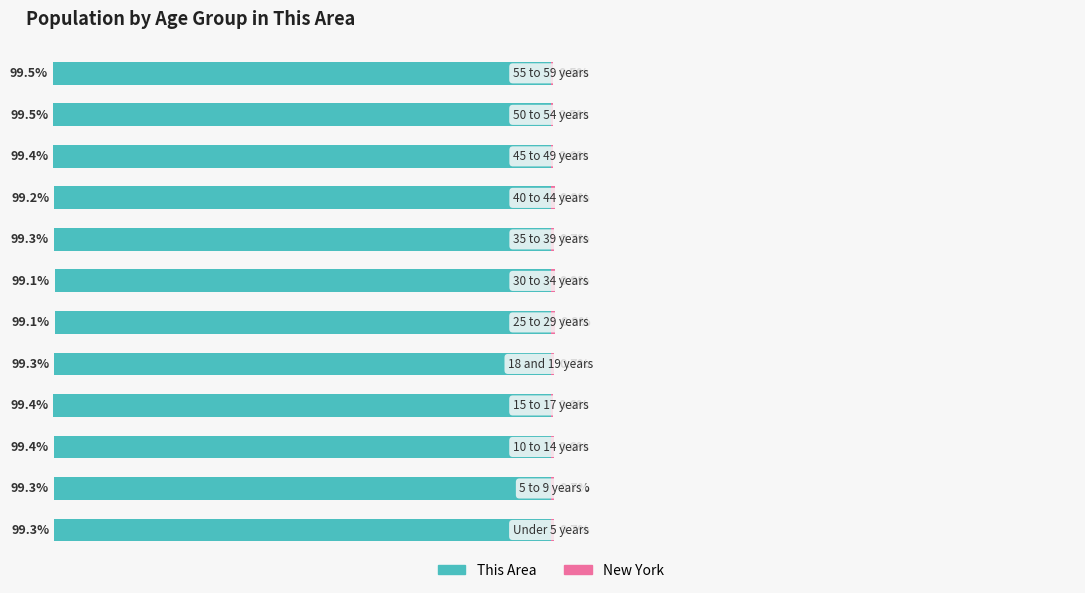

What are all the series names shown in the legend?

This Area, New York